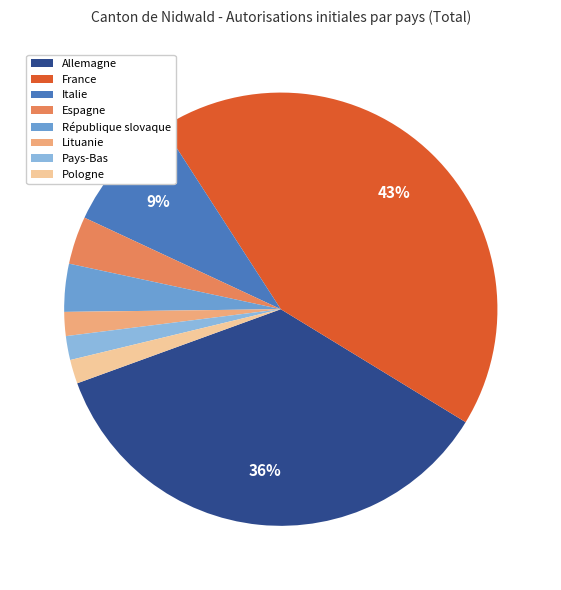

What is the ratio of the value at Lituanie to the value at Allemagne?

0.1